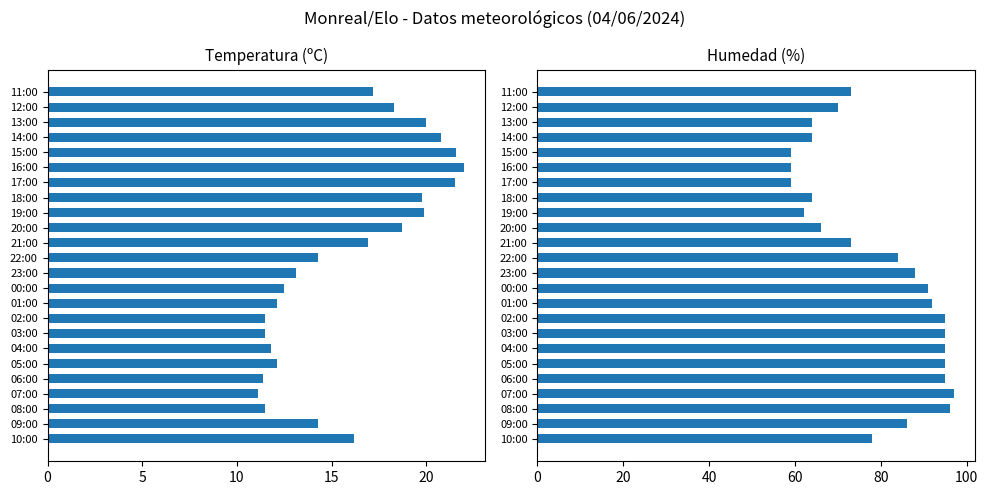

At how many categories does at least one series exceed 18?

24